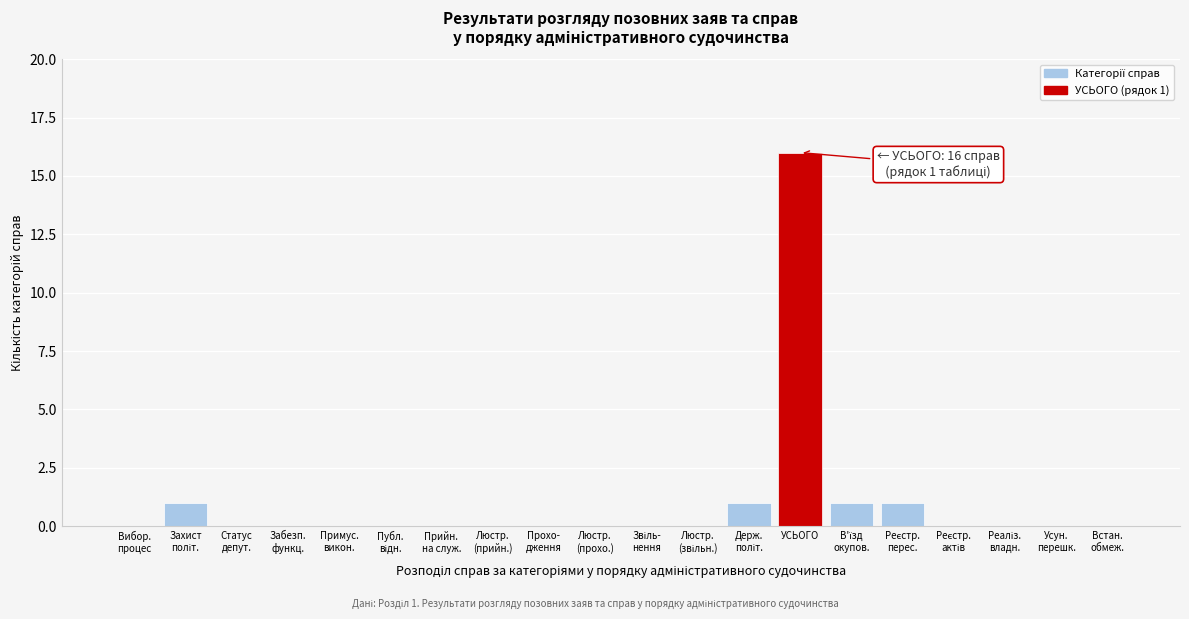

What is the approximate value at УСЬОГО?

16